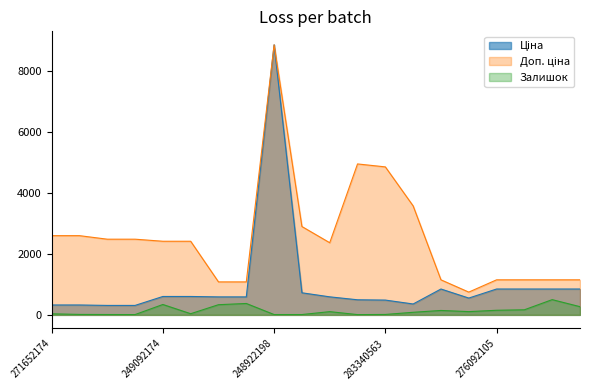

At which label is Доп. ціна closest to 4801?

283340563